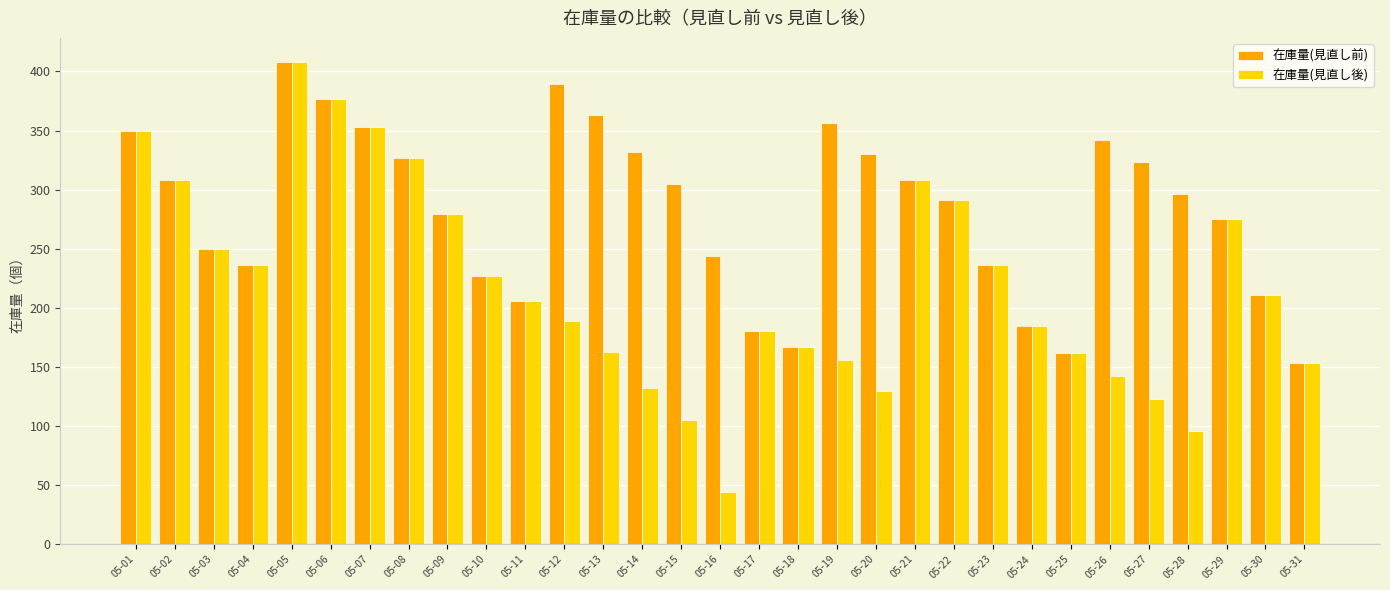

What is the maximum value for 在庫量(見直し前)?

408